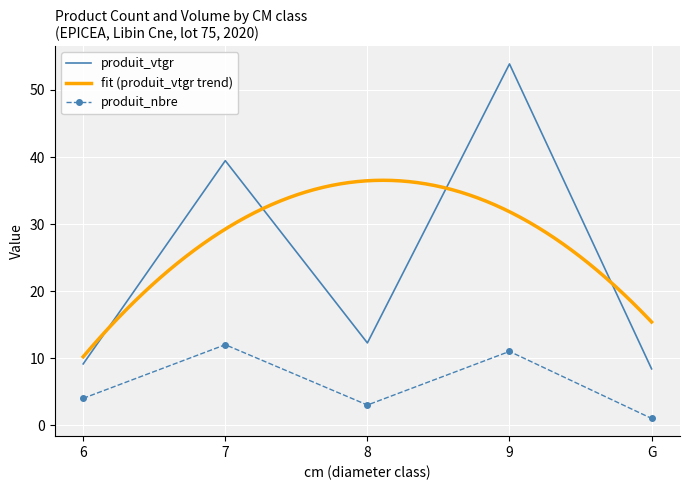

Which has a higher value, 9 or 8?

9